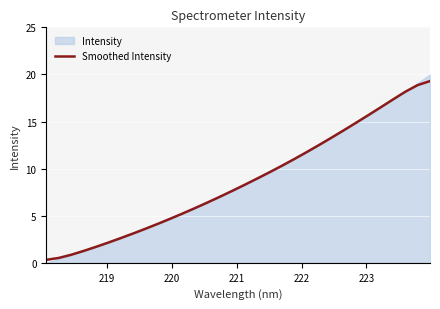

Reading left to right, what are all the values shown in this chart?

0.3	0.5	0.8	1.3	1.7	2.1	2.6	3.1	3.6	4.1	4.7	5.2	5.8	6.4	7.0	7.6	8.3	8.9	9.6	10.3	11.0	11.7	12.5	13.3	14.0	14.9	15.7	16.5	17.3	18.2	18.9	19.3